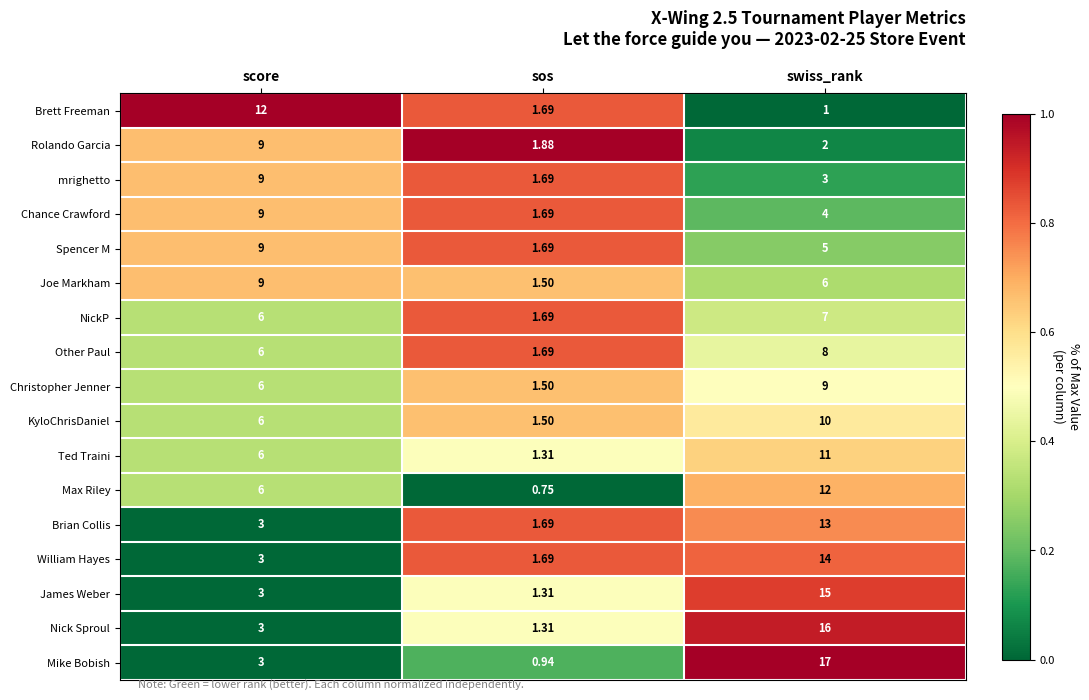

At which category does the chart reach its peak across all series?

swiss_rank